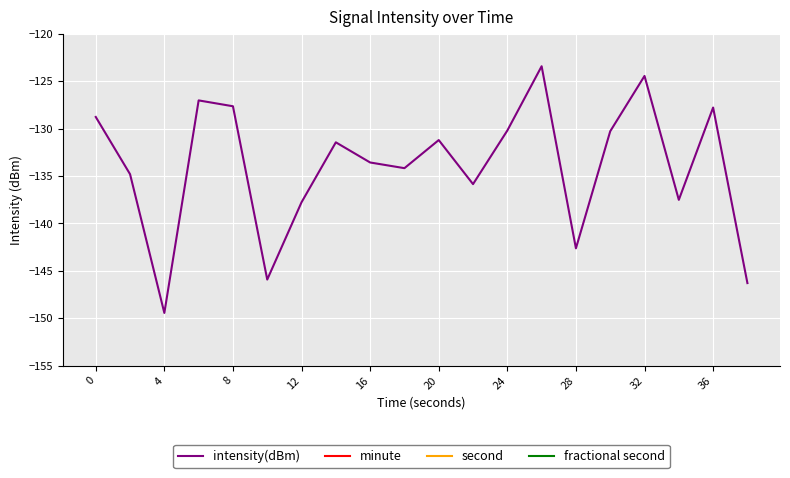

Which series has the largest range (max minus min)?

second